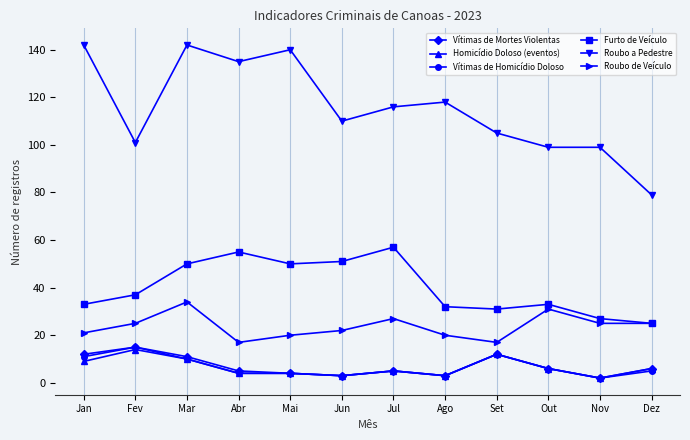

What is the difference between the Homicídio Doloso (eventos) values at Dez and Jan?

3